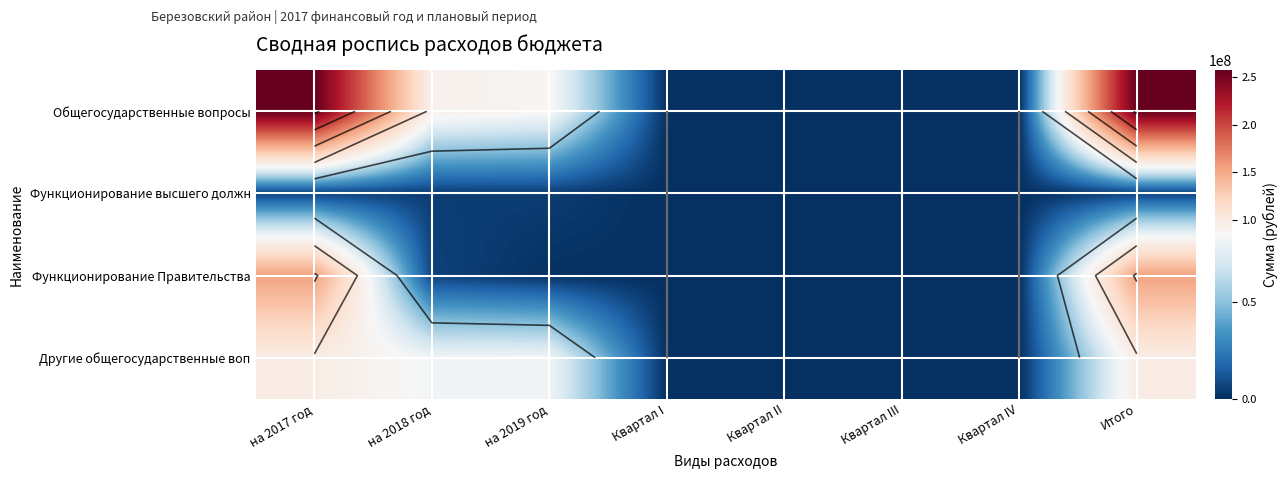

What is the difference between the maximum and minimum values in the Другие общегосударственные воп series?

97362800